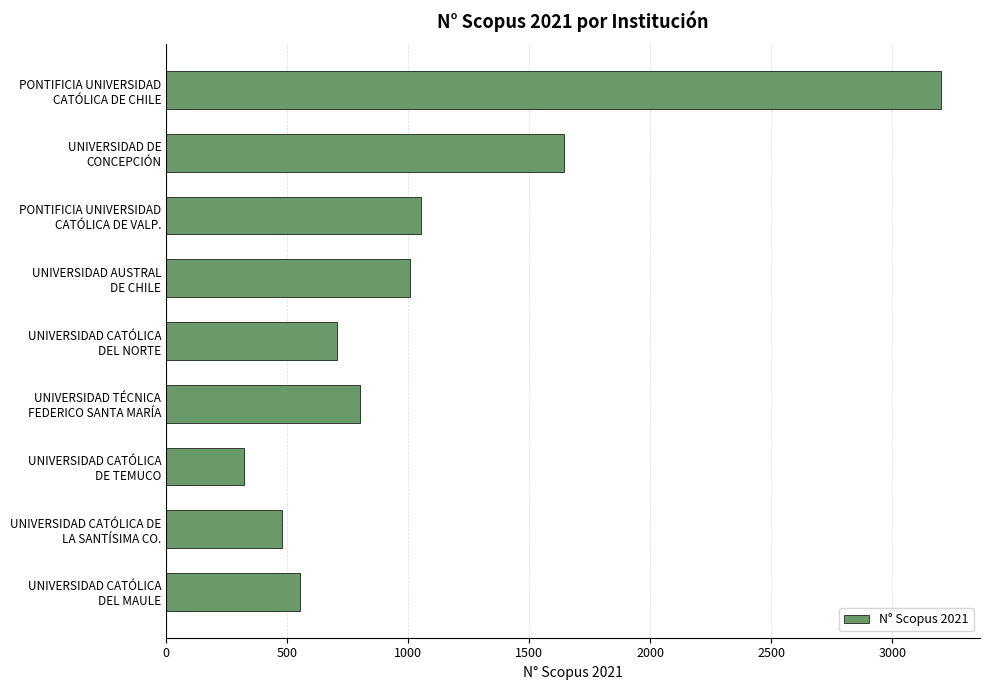

What is the value of the 6th bar from the top?

803